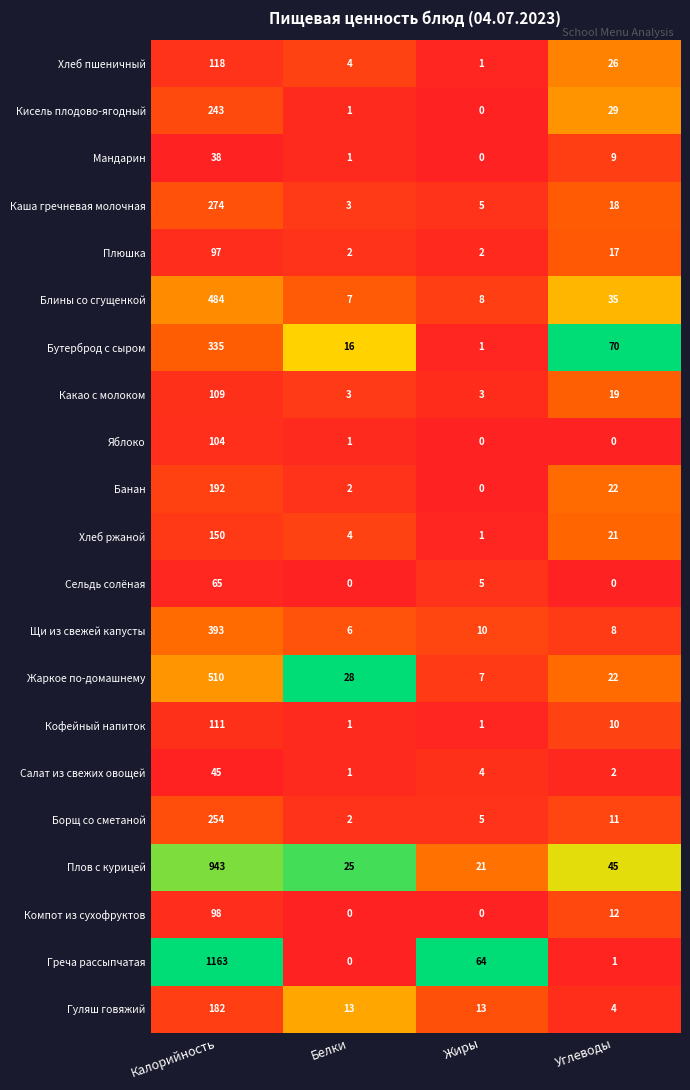

What is the total value across all series at Белки?

120